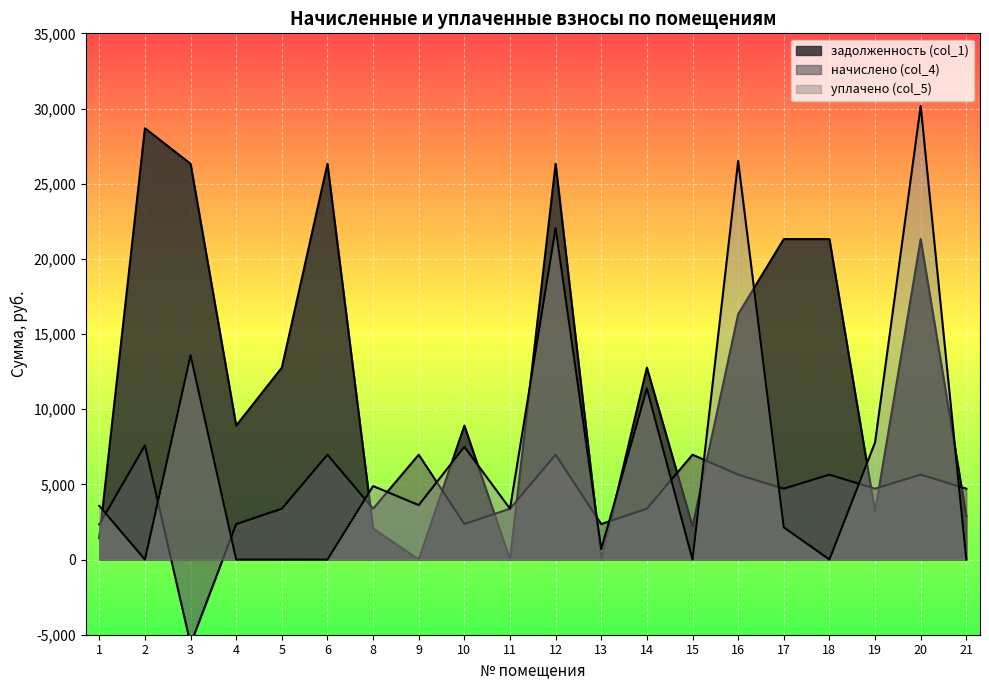

Where is the first local minimum for уплачено (col_5)?

2